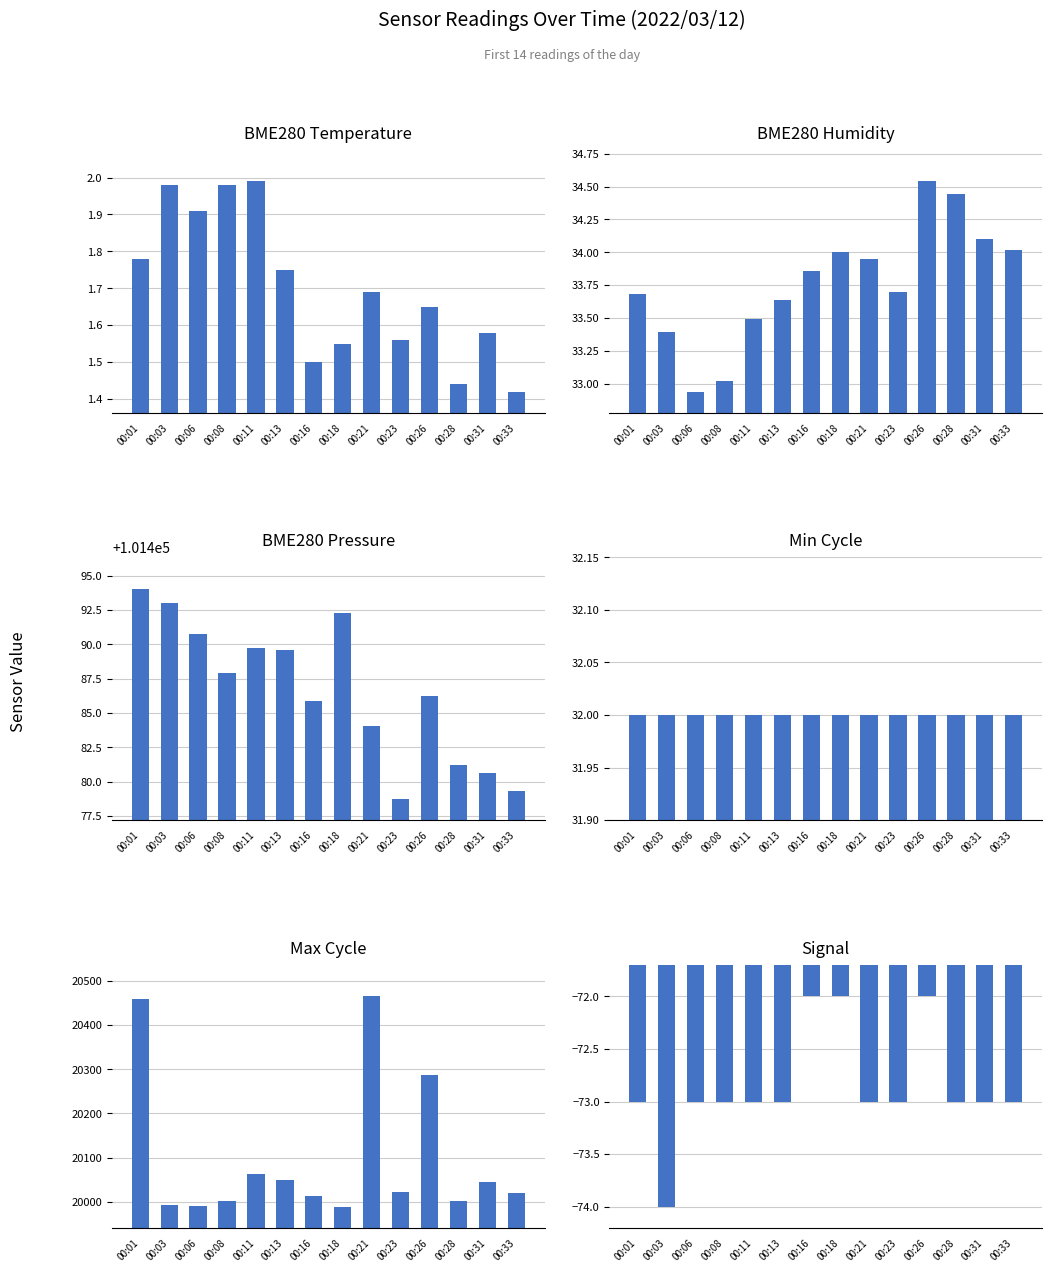

Does the chart contain stacked bars?

No